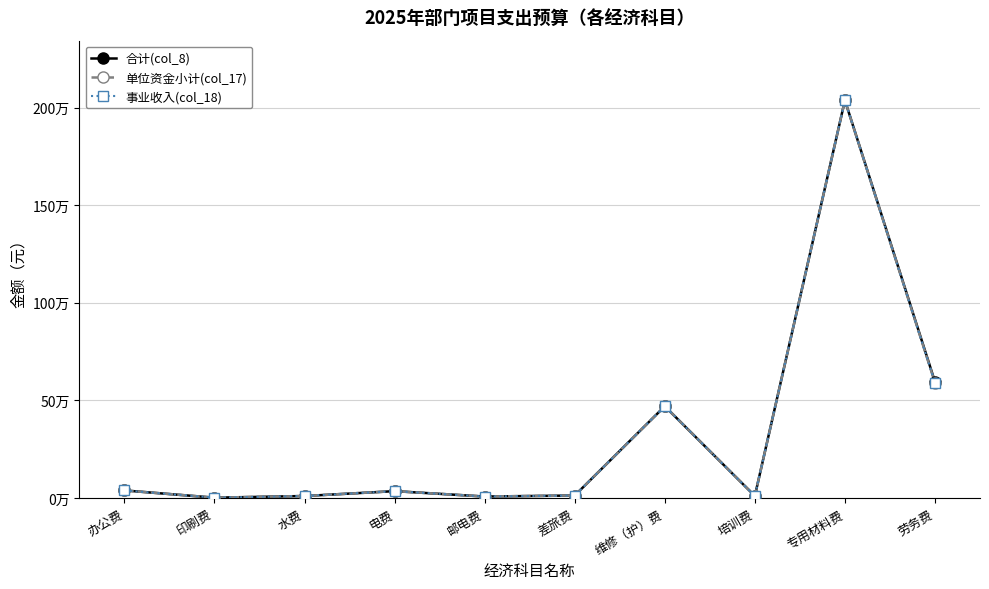

Which series has the largest range (max minus min)?

合计(col_8)